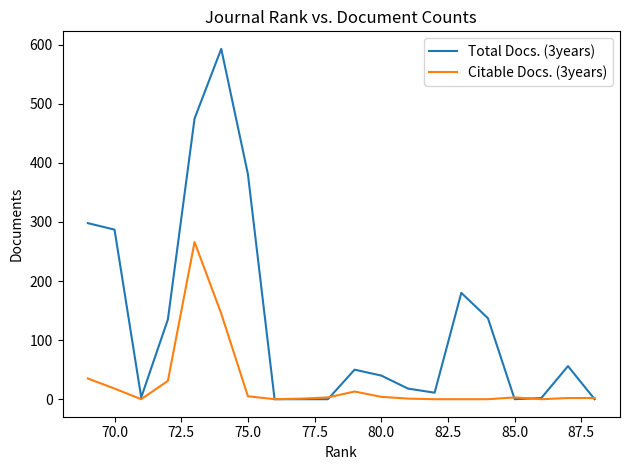

At how many categories does at least one series exceed 236?

5